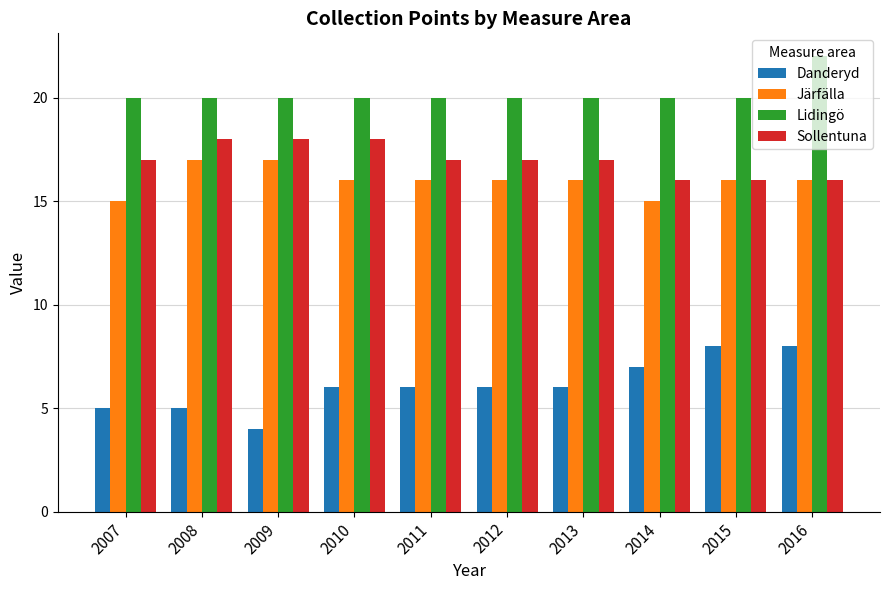

Which series has the largest total across all categories?

Lidingö